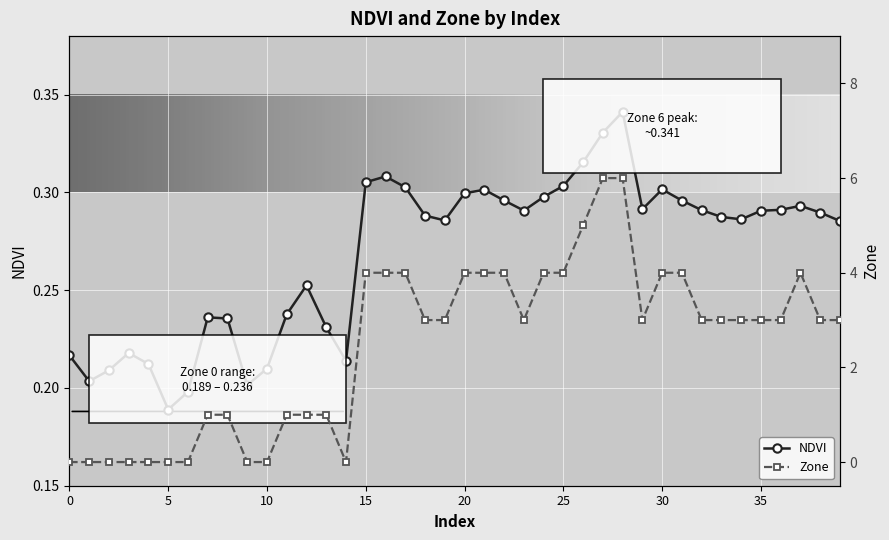

True or false: NDVI has a value of 0.5 at 28.

False